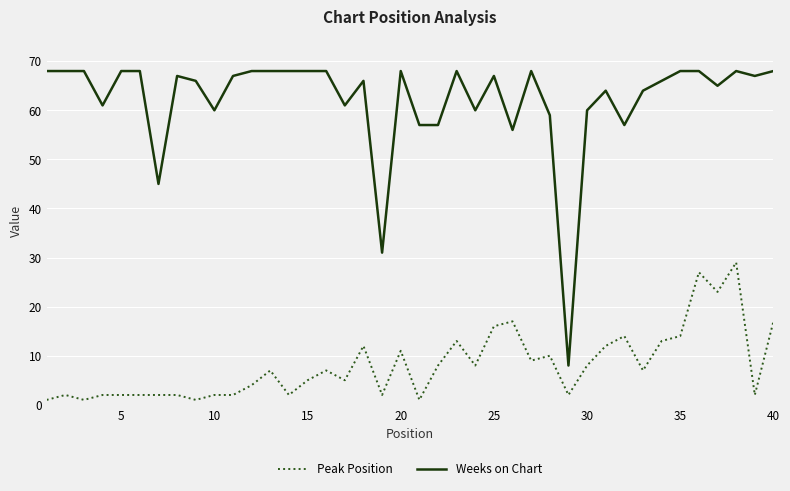

How many distinct data groups are displayed?

2